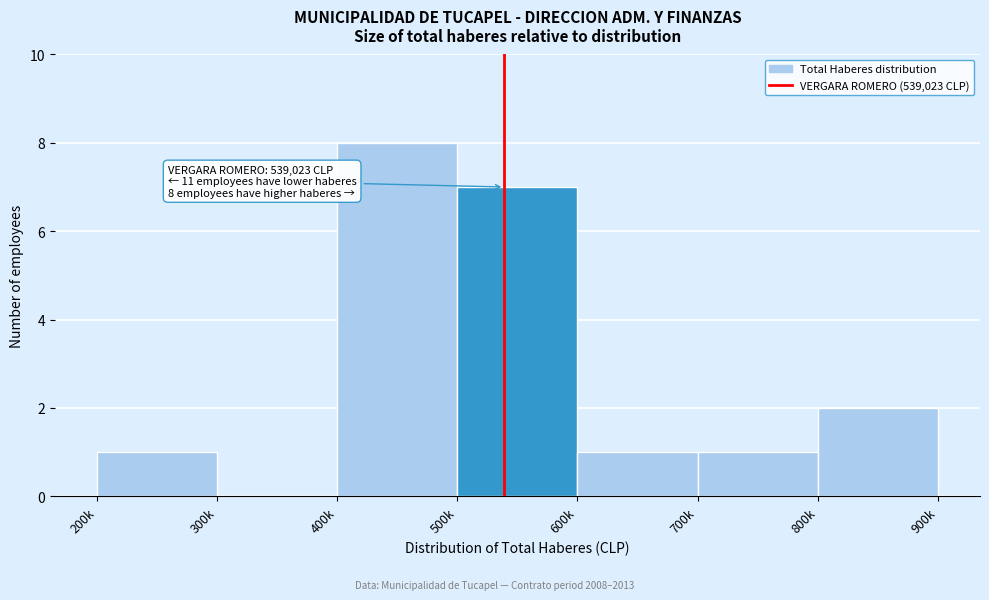

Reading right to left, what are all the values shown in this chart?

800k=2	700k=1	600k=1	500k=7	400k=8	300k=0	200k=1